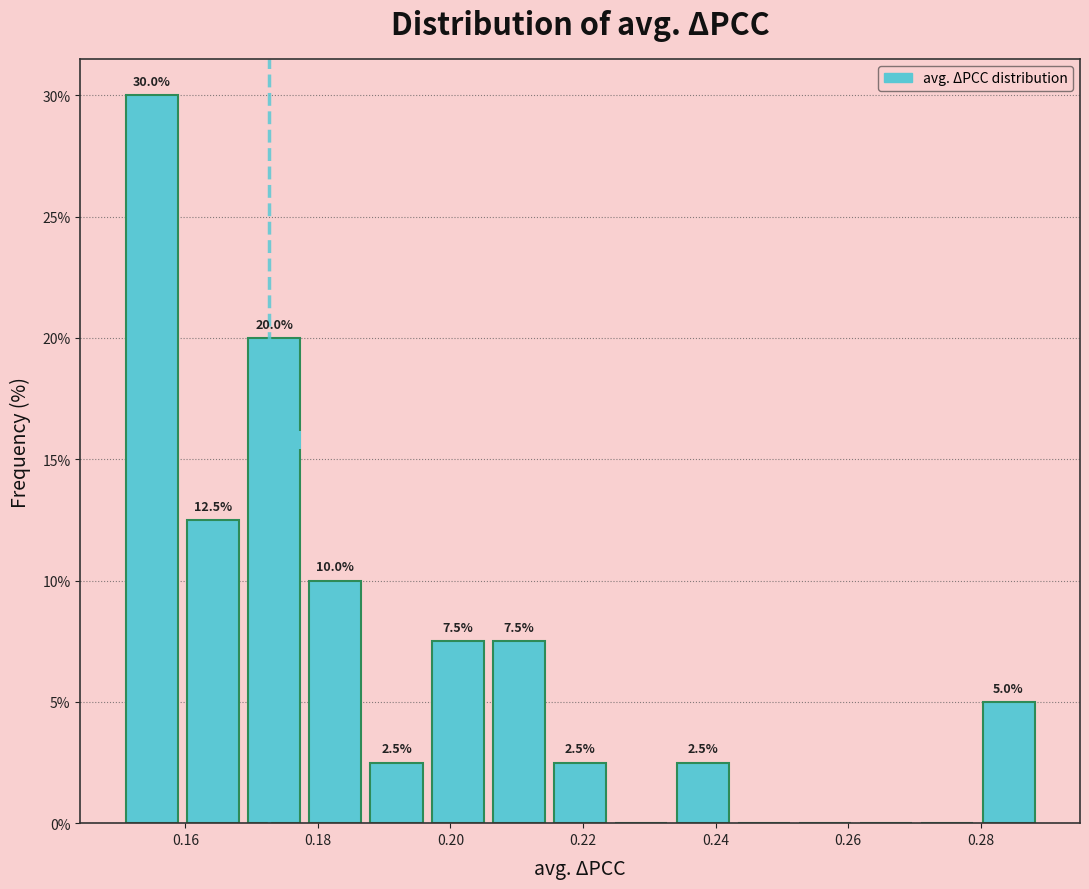

Which range on the x-axis has the tallest bar?

0.150 to 0.160